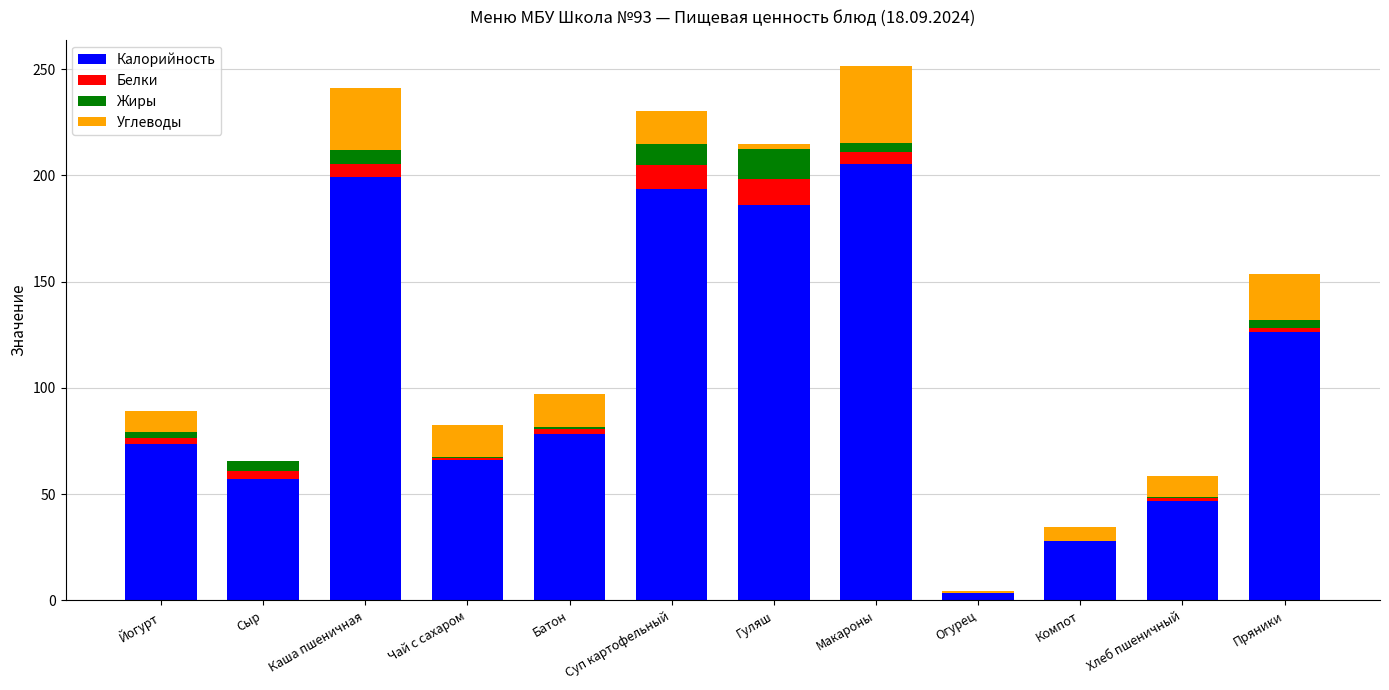

What position from the left is Каша пшеничная?

3